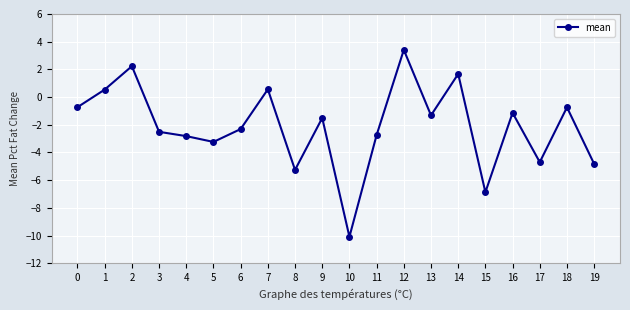

Is it true that the value at 12 is 3.4?

True